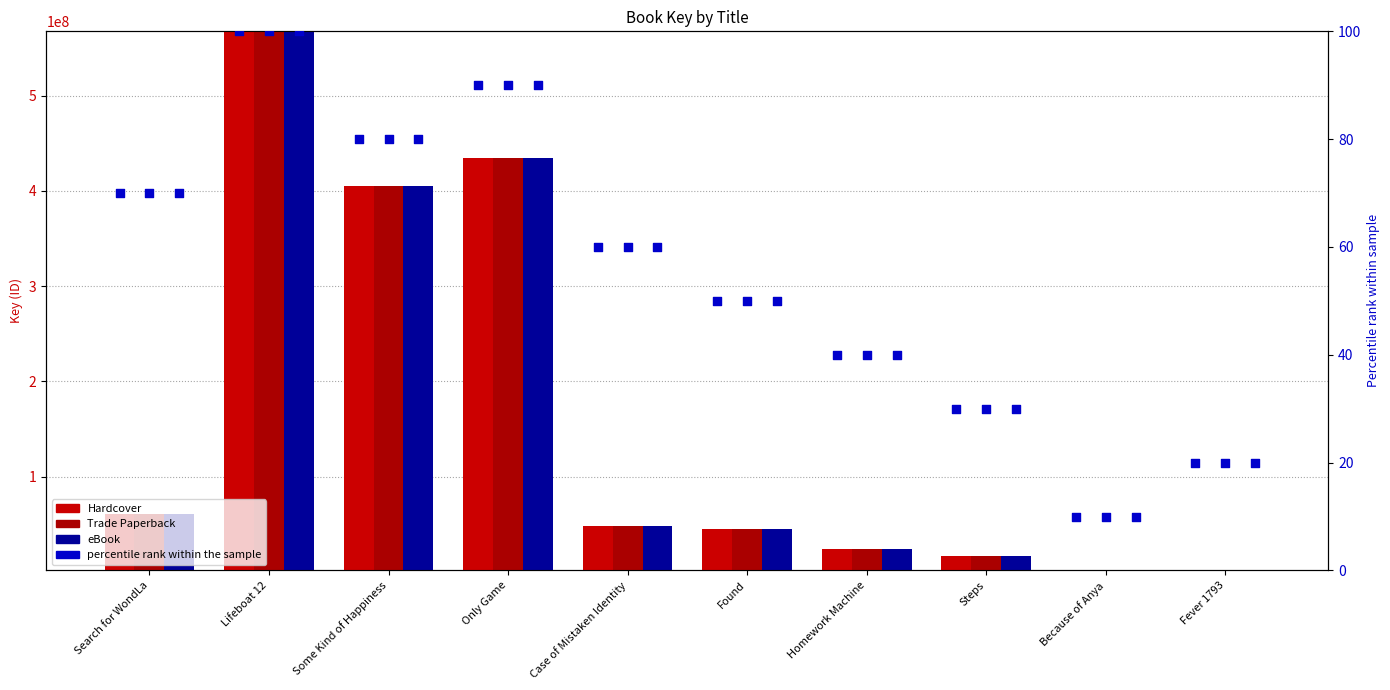

Which series has the largest total across all categories?

Hardcover